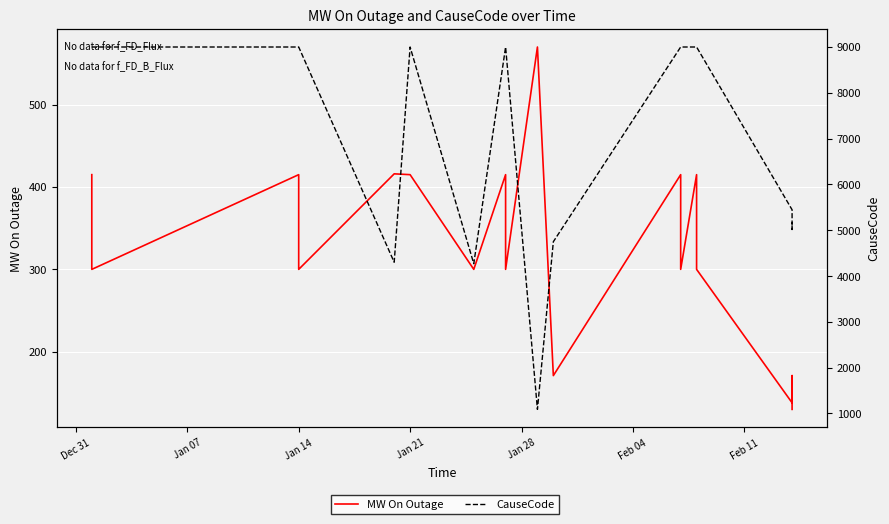

What is the minimum value shown in the chart?

130